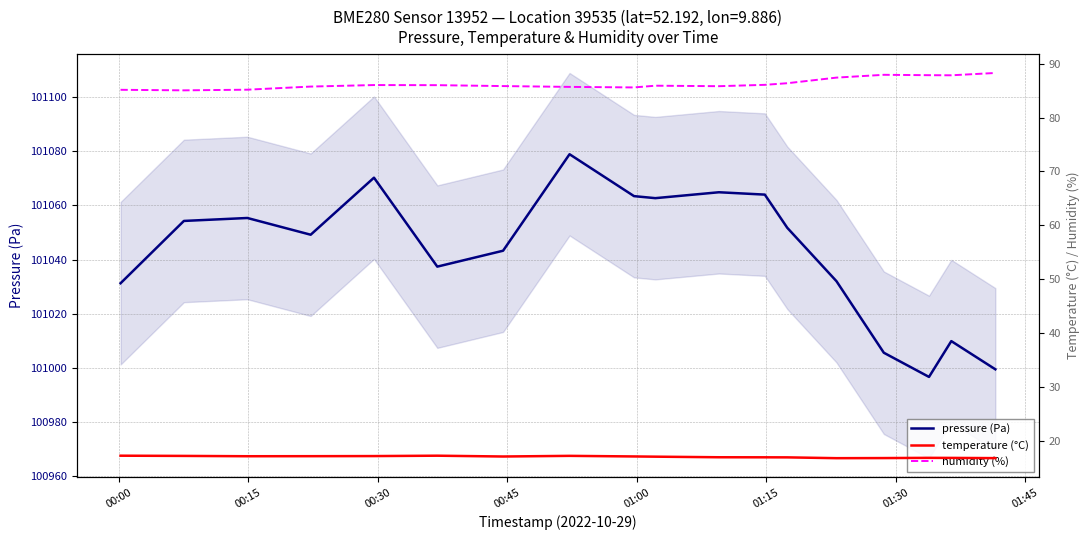

At which category does temperature (°C) reach its first local valley?

00:30